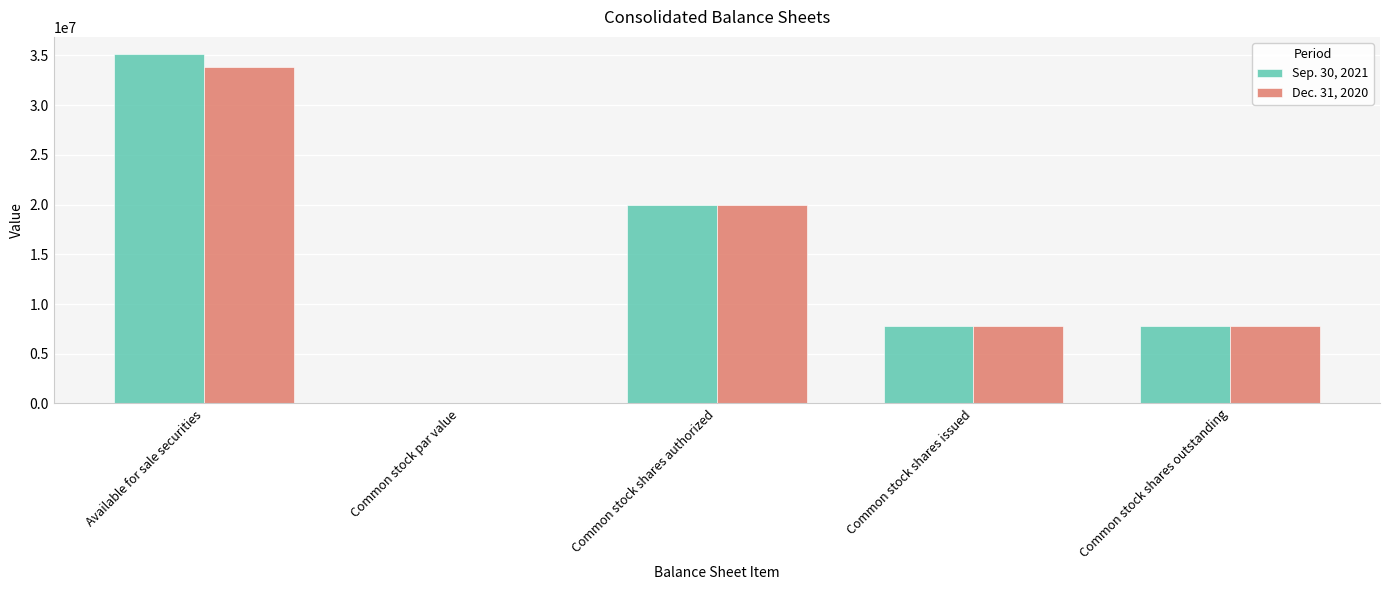

What is the highest value of the Dec. 31, 2020 series?

33784518.0